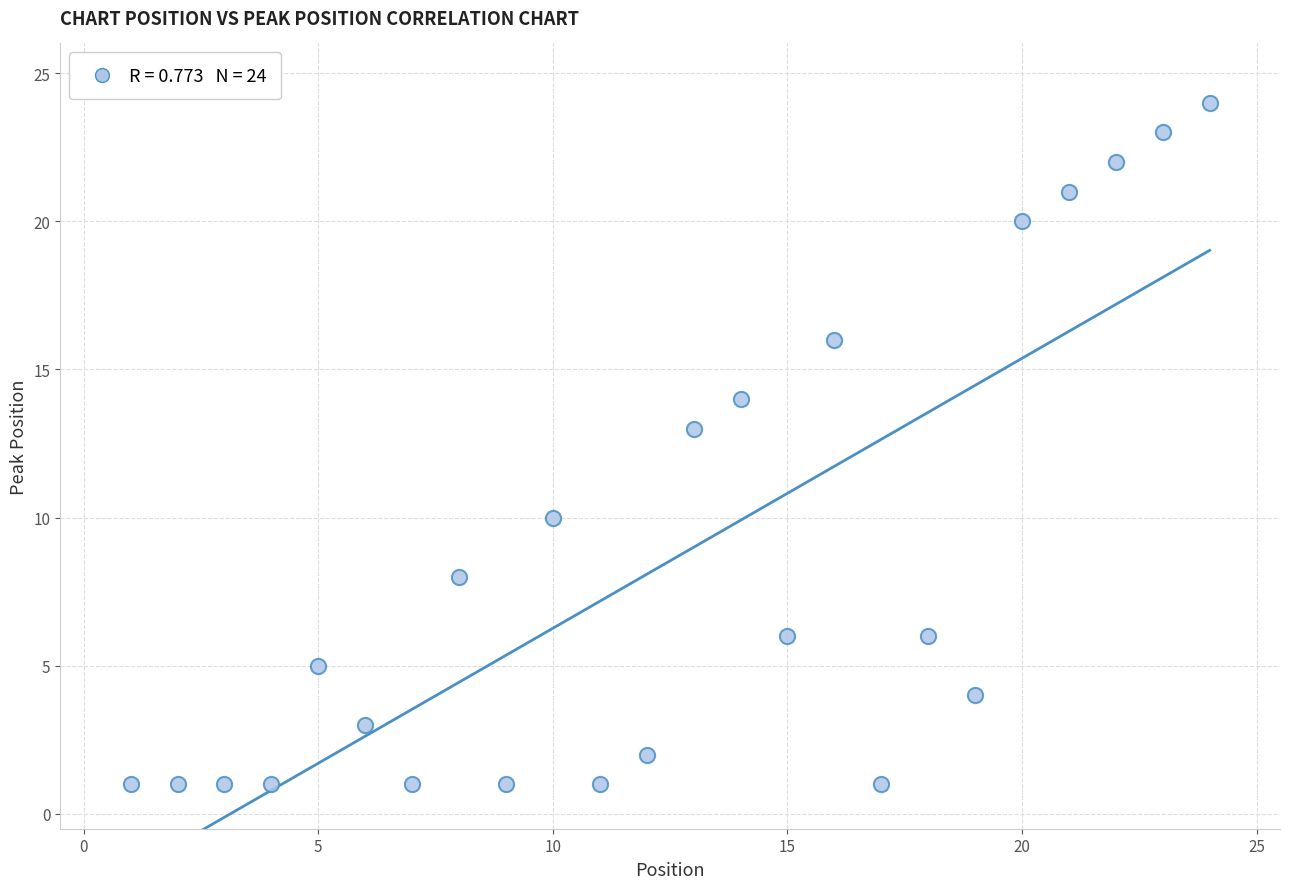

What is the range of X values (max minus min)?

23